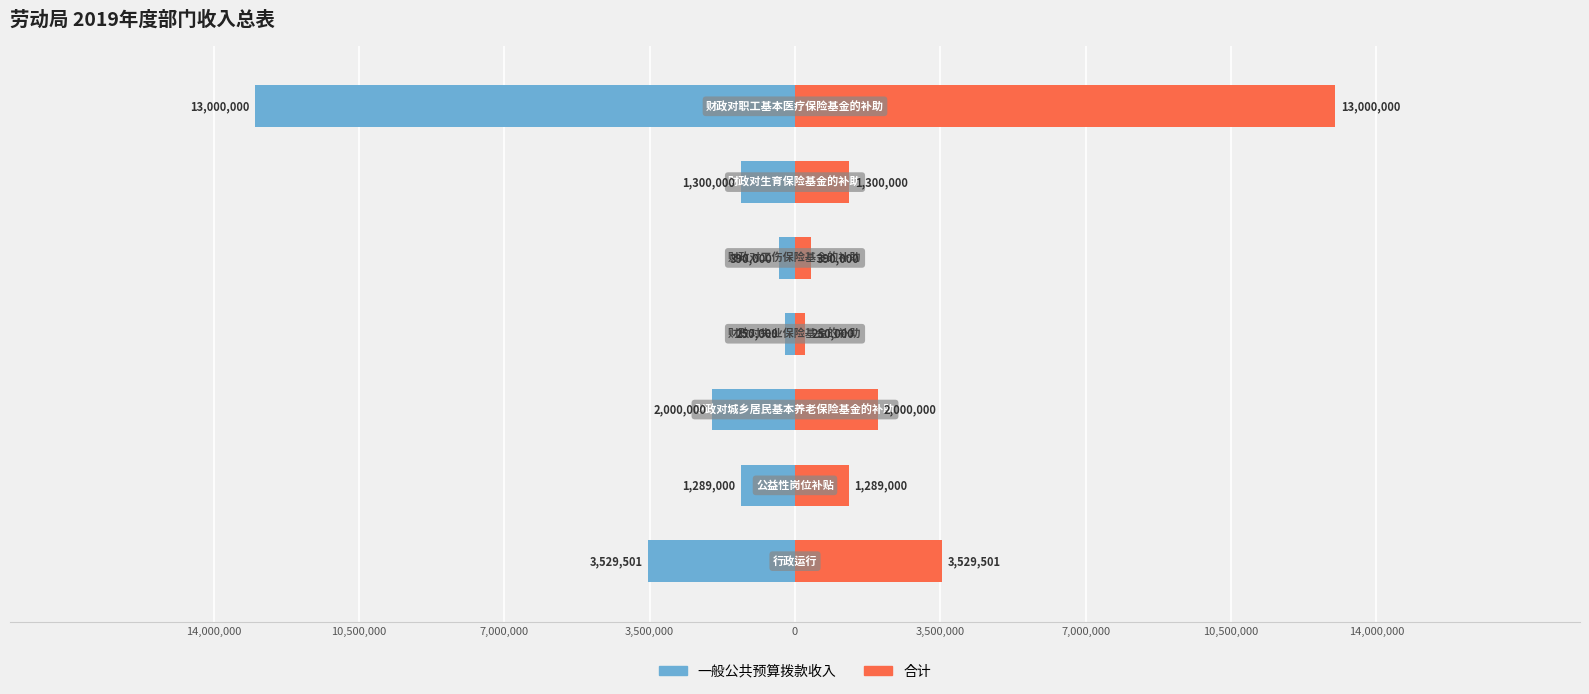

Read the 合计 value at 7,000,000, to the nearest 10.

13000000